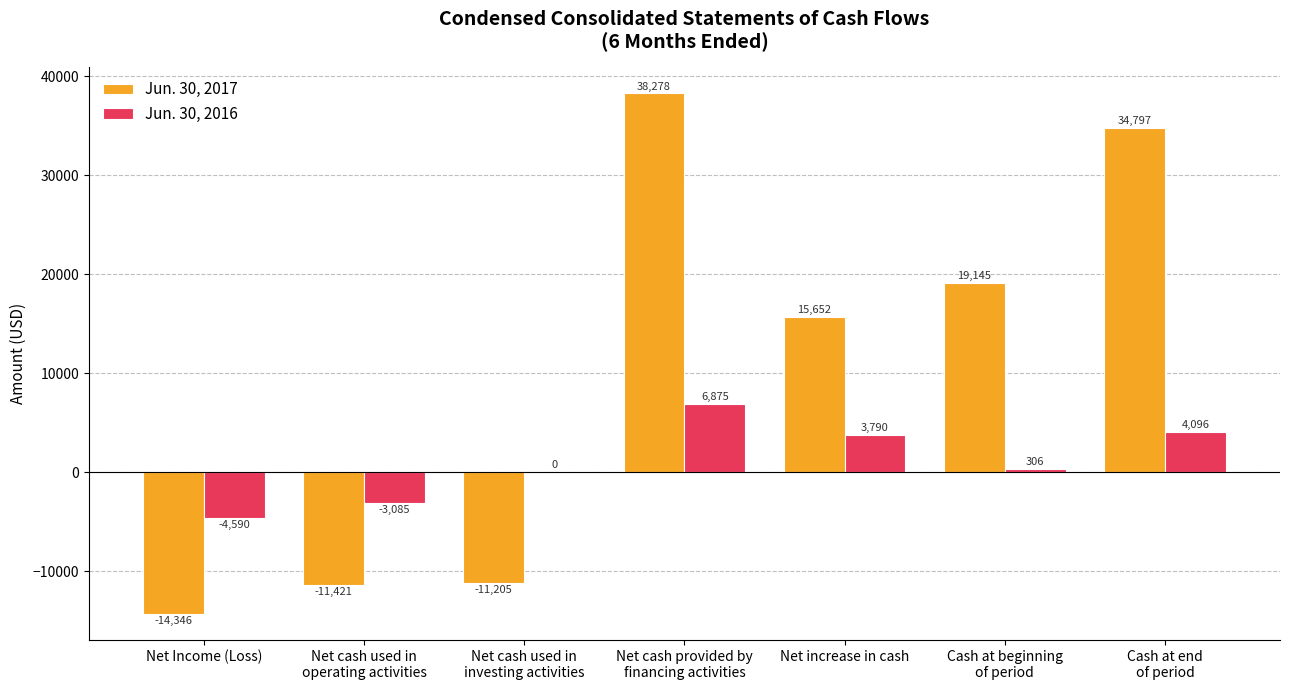

What is the maximum value for Jun. 30, 2016?

6875